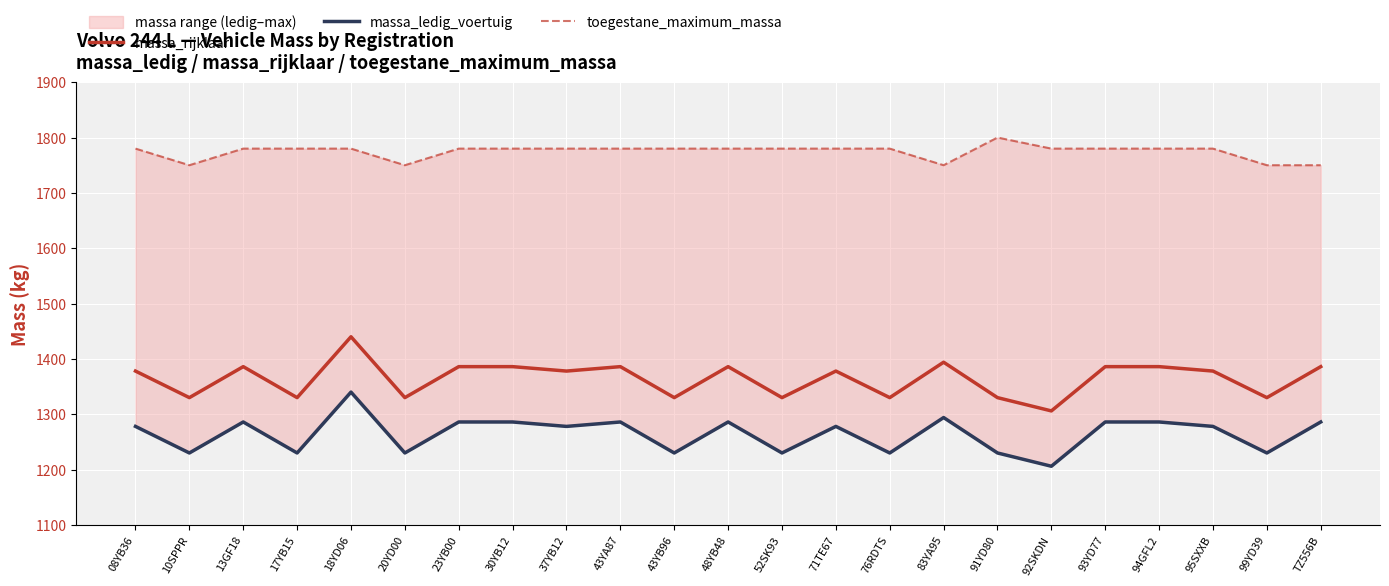

What value does the massa_rijklaar series have at 71TE67, to the nearest 10?

1380